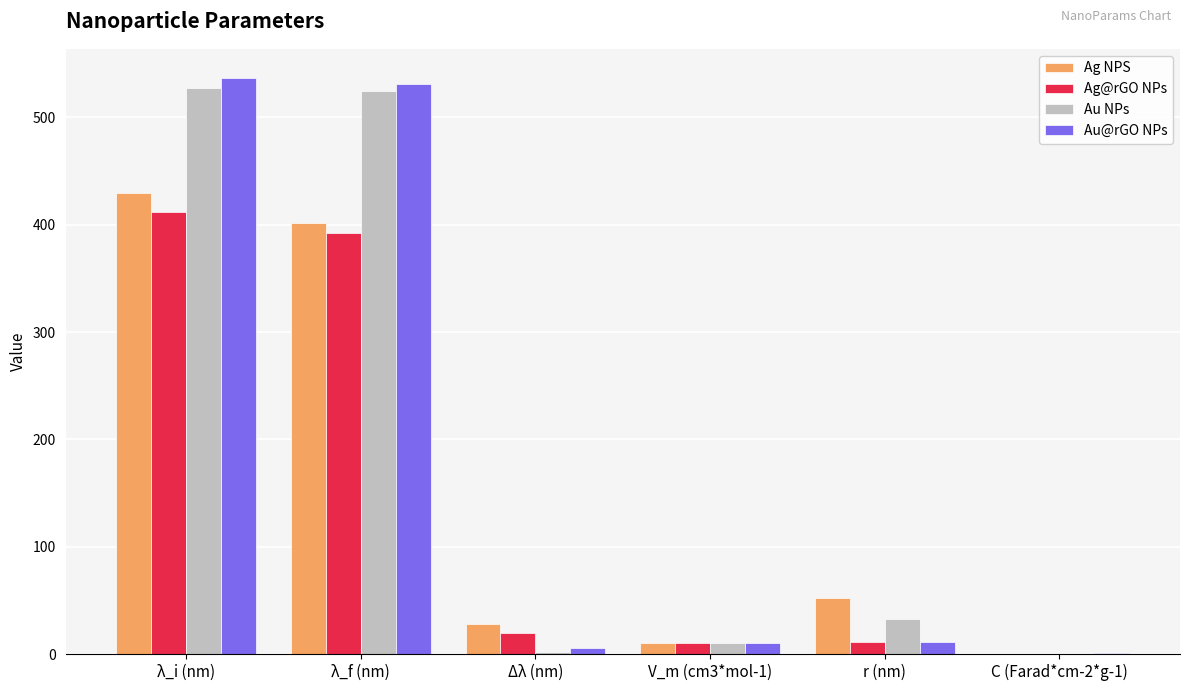

What is the total value across all series at λ_i (nm)?

1906.0